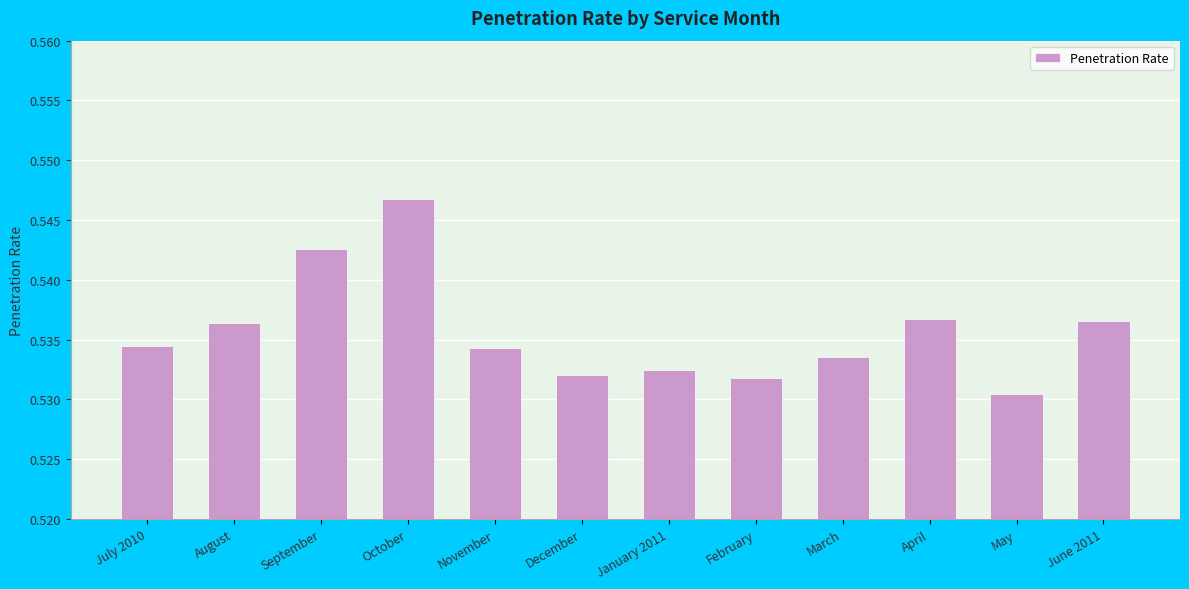

What is the sum of all values?

6.4